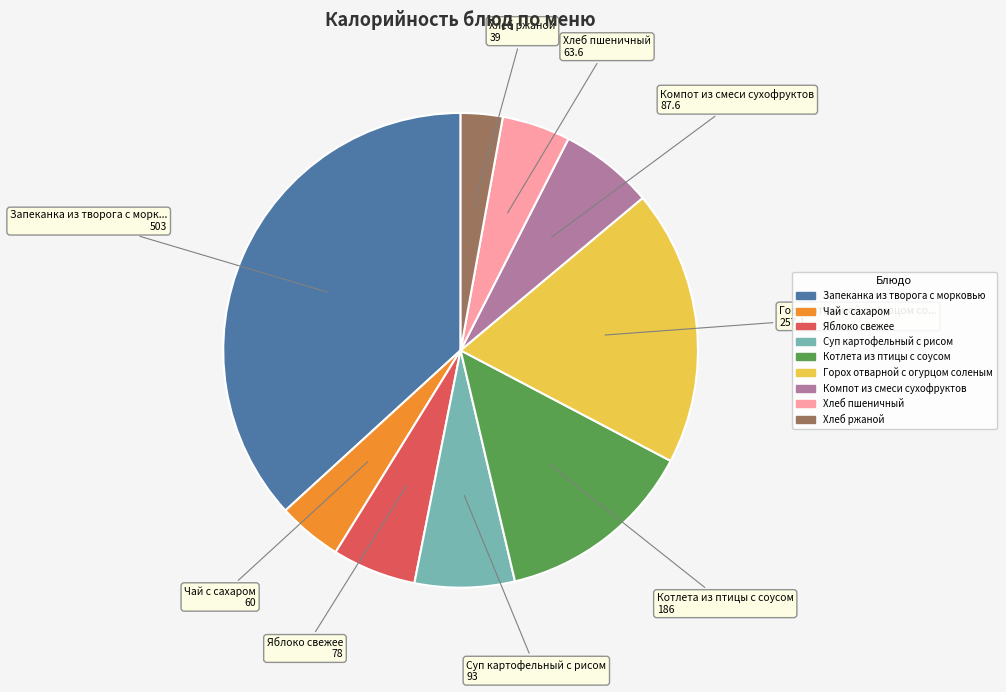

Is the sum of Горох отварной с огурцом соленым and Запеканка из творога с морковью greater than half?

Yes